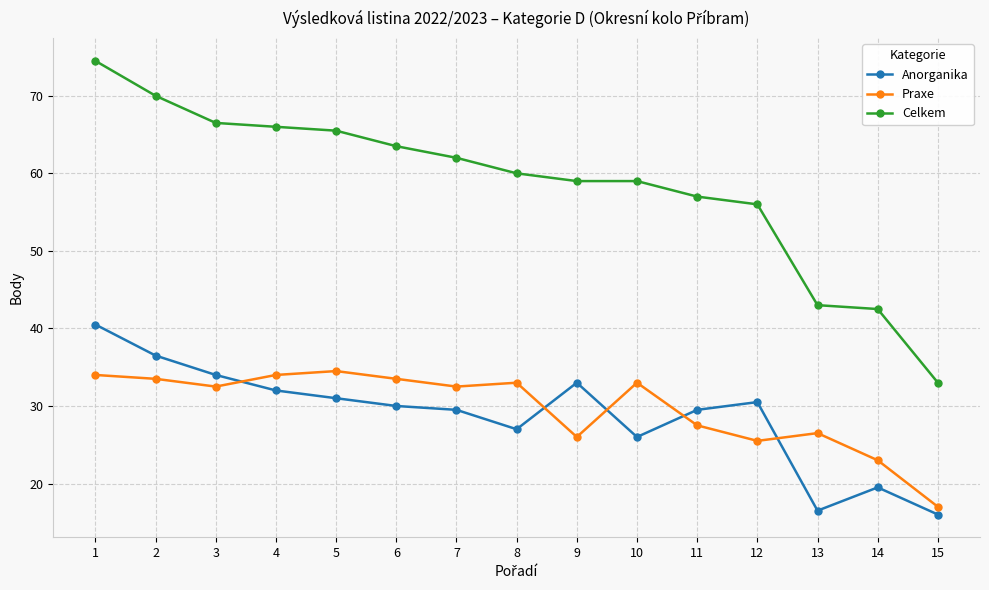

Reading left to right, what are all the values shown in this chart?

Anorganika: 40.5	36.5	34.0	32.0	31.0	30.0	29.5	27.0	33.0	26.0	29.5	30.5	16.5	19.5	16.0
Praxe: 34.0	33.5	32.5	34.0	34.5	33.5	32.5	33.0	26.0	33.0	27.5	25.5	26.5	23.0	17.0
Celkem: 74.5	70.0	66.5	66.0	65.5	63.5	62.0	60.0	59.0	59.0	57.0	56.0	43.0	42.5	33.0